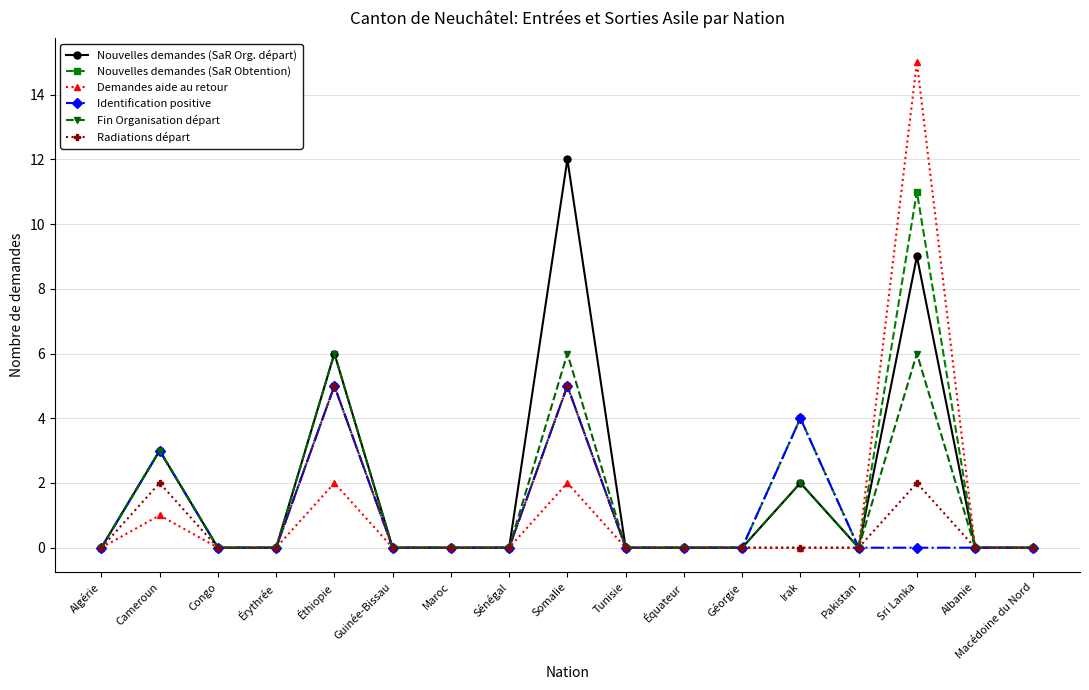

Where is Identification positive nearest to the value 2?

Cameroun